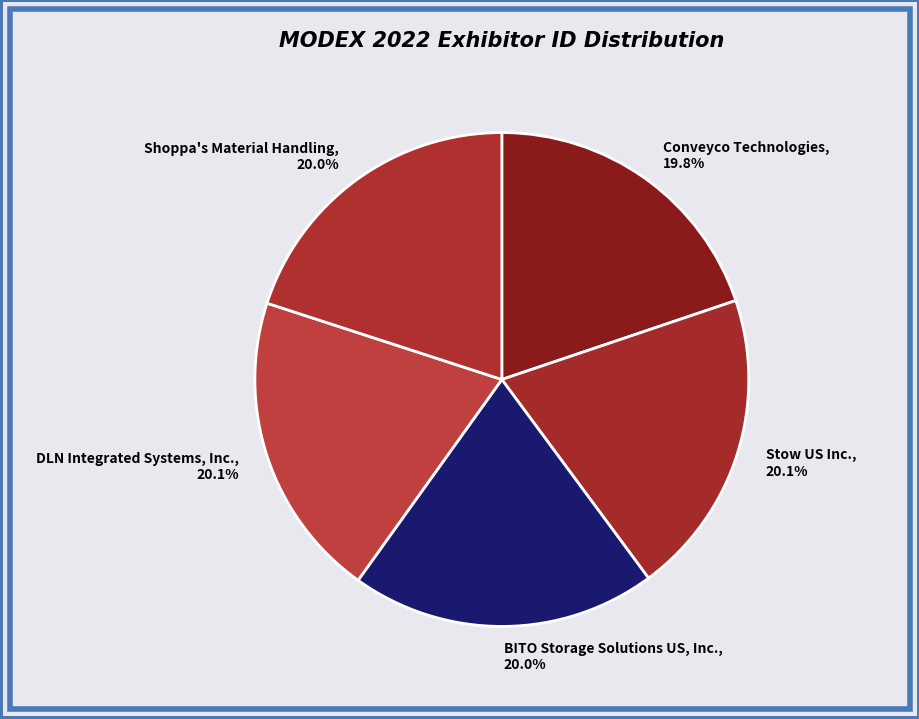

What is the total percentage of Conveyco Technologies and DLN Integrated Systems, Inc.?

39.9%